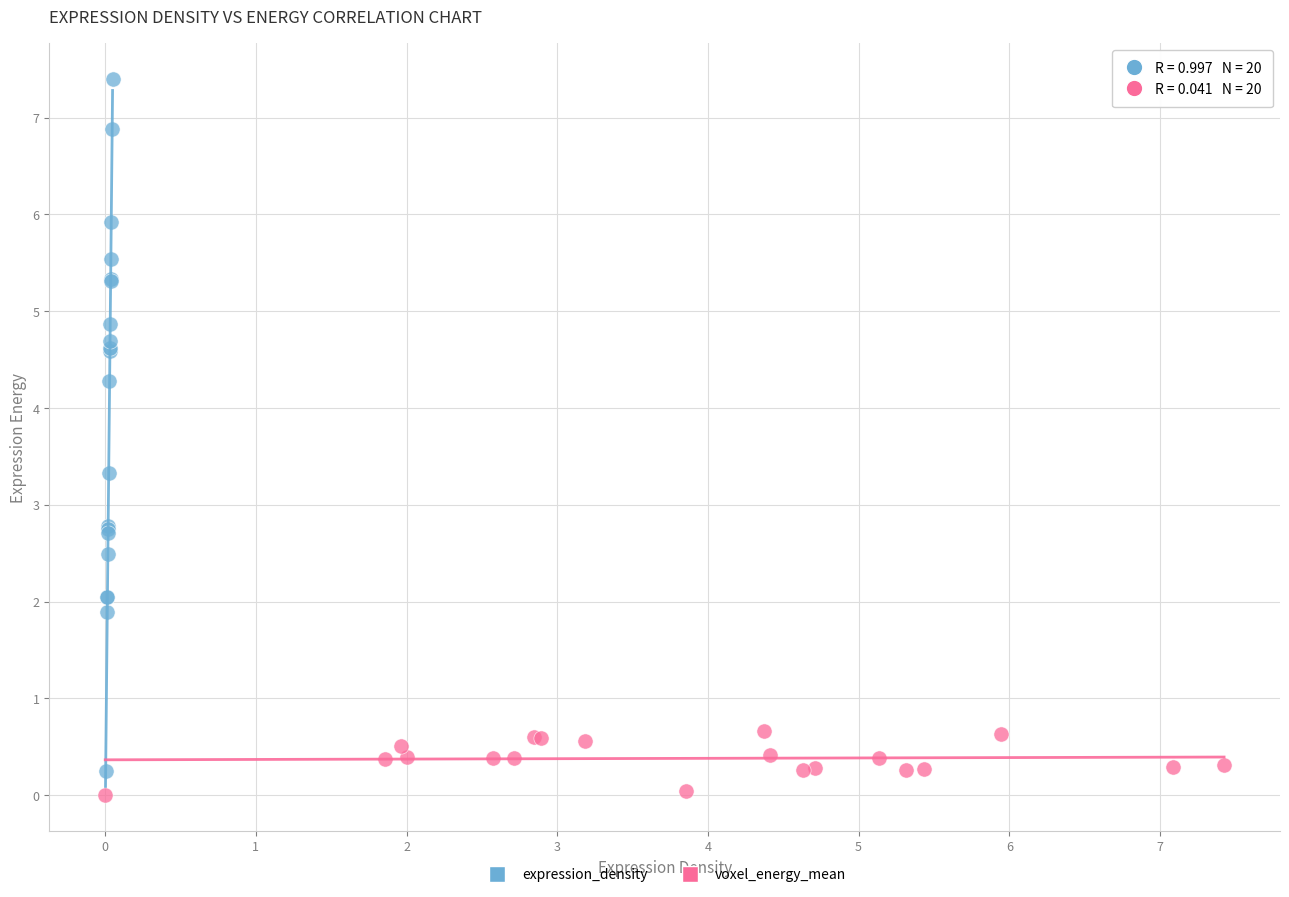

Which series has the largest Y range (max minus min)?

expression_density